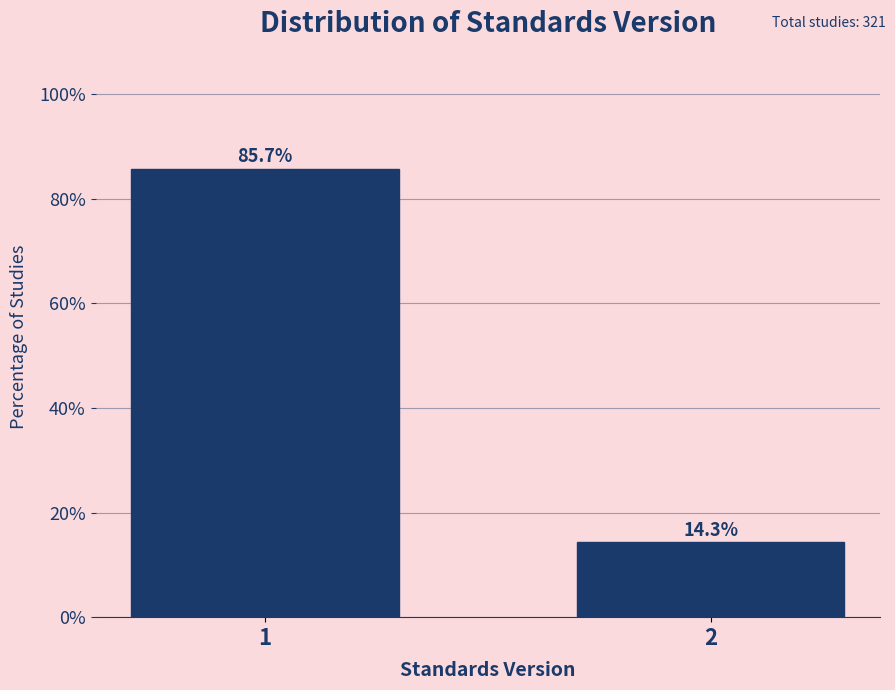

Reading left to right, list all the values displayed in this chart.

1=85.7	2=14.3